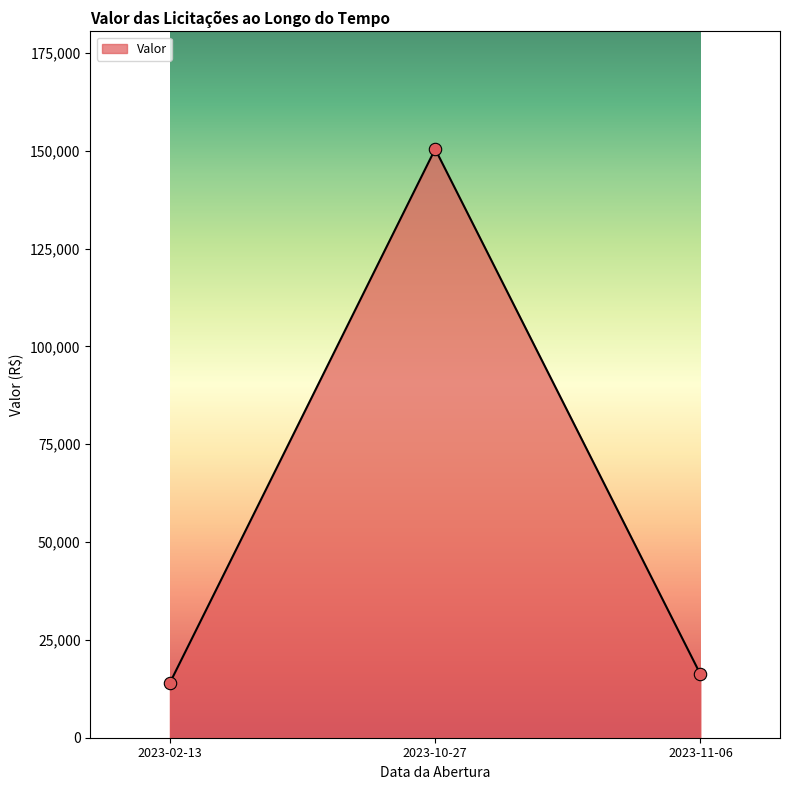

Approximately how many times larger is the value at 2023-10-27 compared to 2023-11-06?

9.3